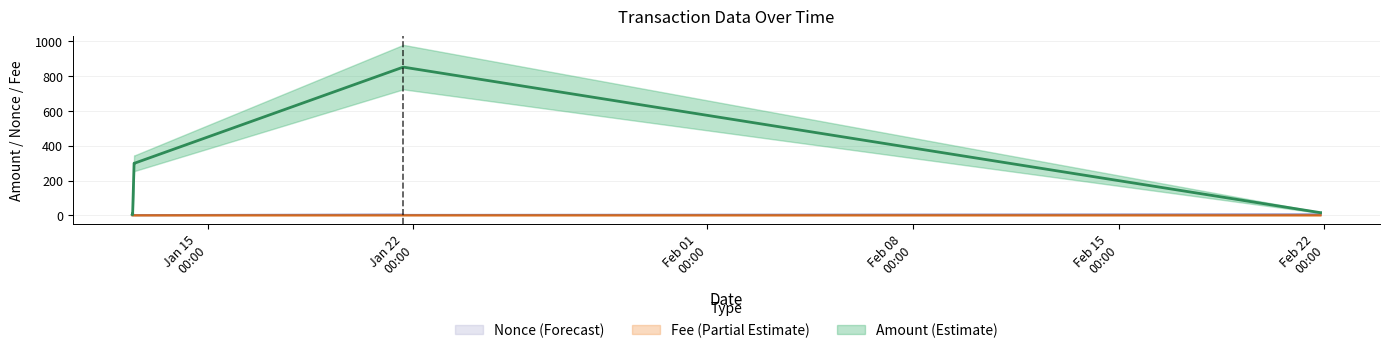

Where do Fee and Nonce first cross each other?

2022-01-12 10:18:00 and 2022-01-12 10:36:00